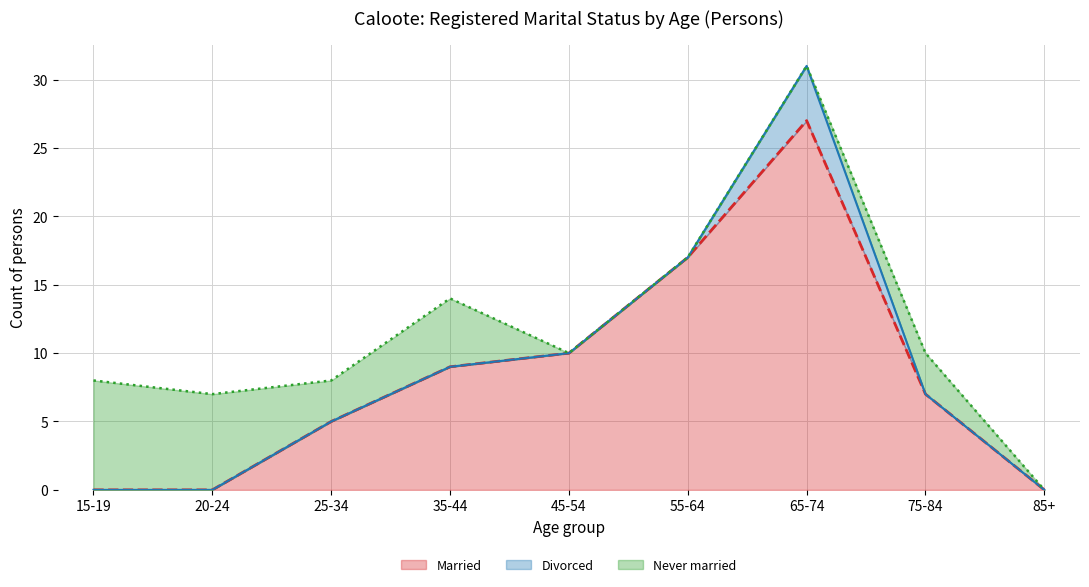

What is the average value of the Married (line) series?

8